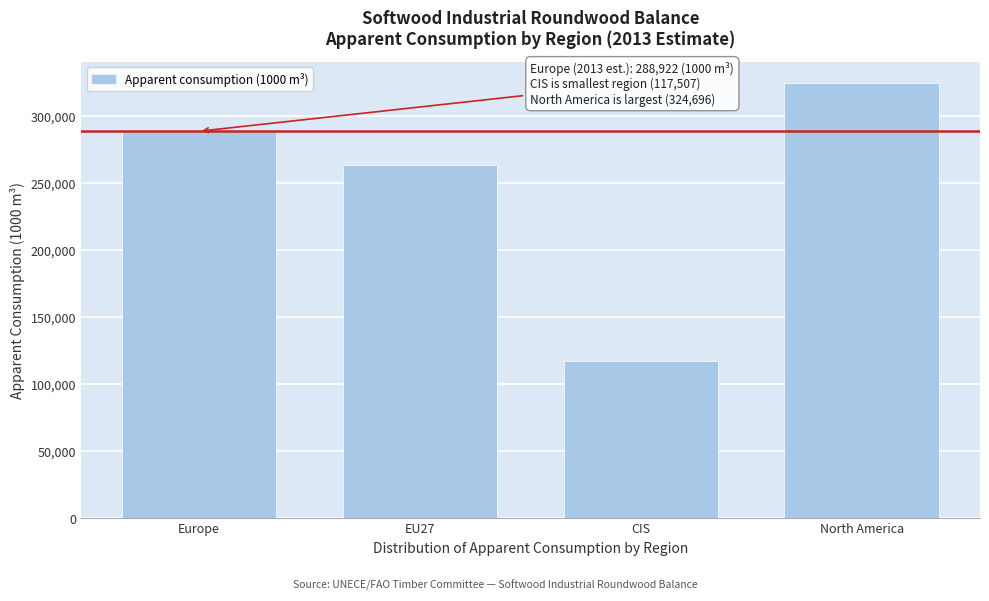

Reading right to left, extract all data points from this chart.

324696.0	117507.4	263634.7	288922.4